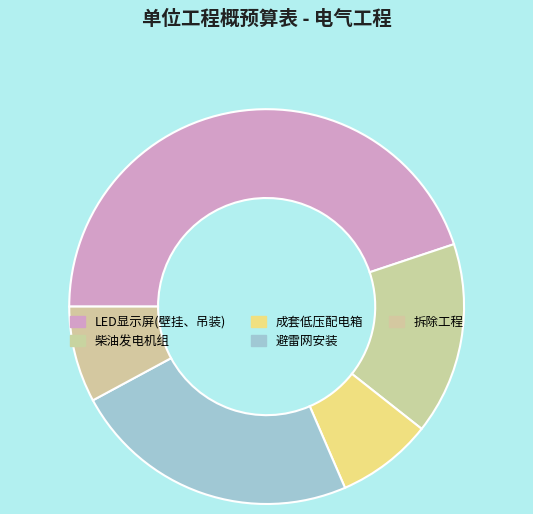

What percentage is the 拆除工程 slice, to the nearest percent?

8%